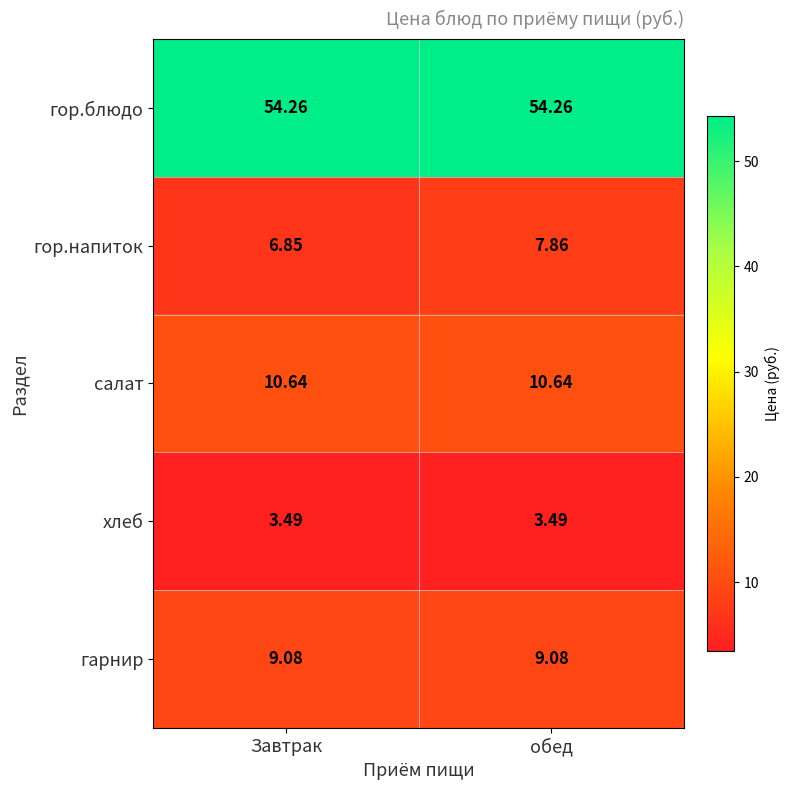

List the series in order of their peak value, highest first.

гор.блюдо, салат, гарнир, гор.напиток, хлеб